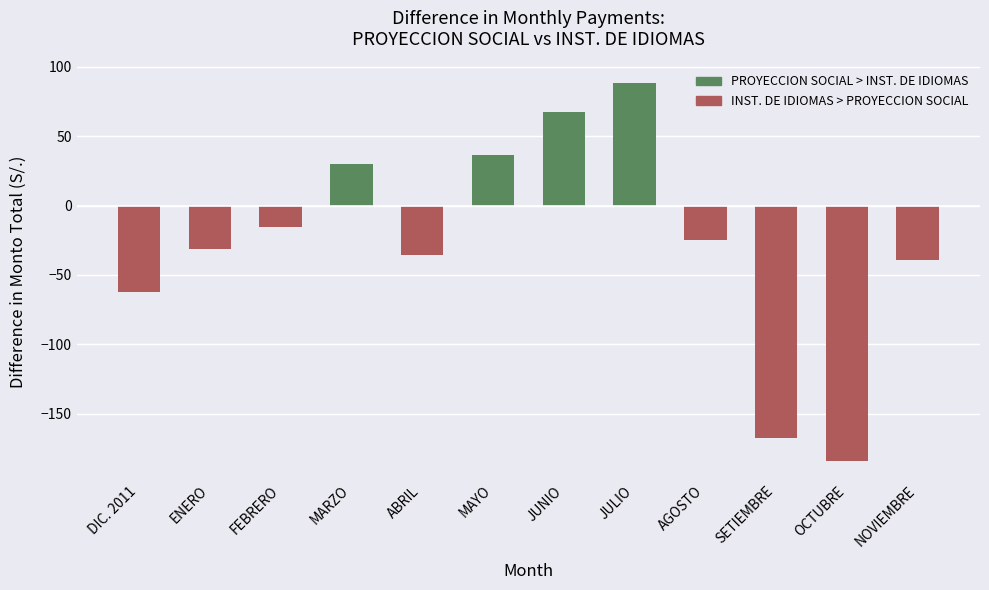

True or false: the data shows -24.5 at AGOSTO.

True